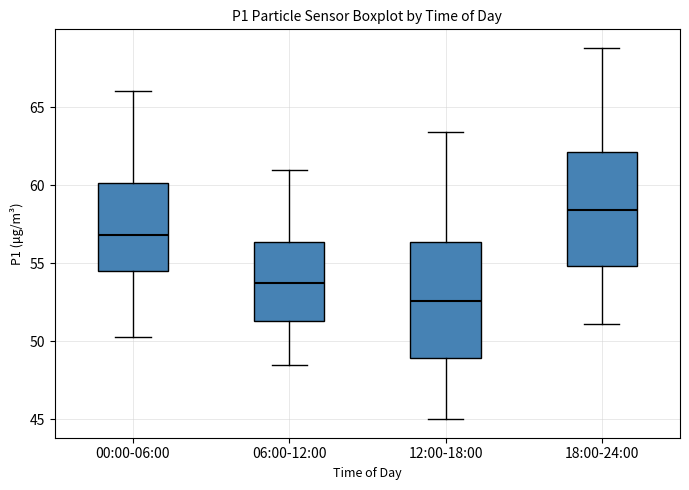

Which box's median line is the lowest?

12:00-18:00